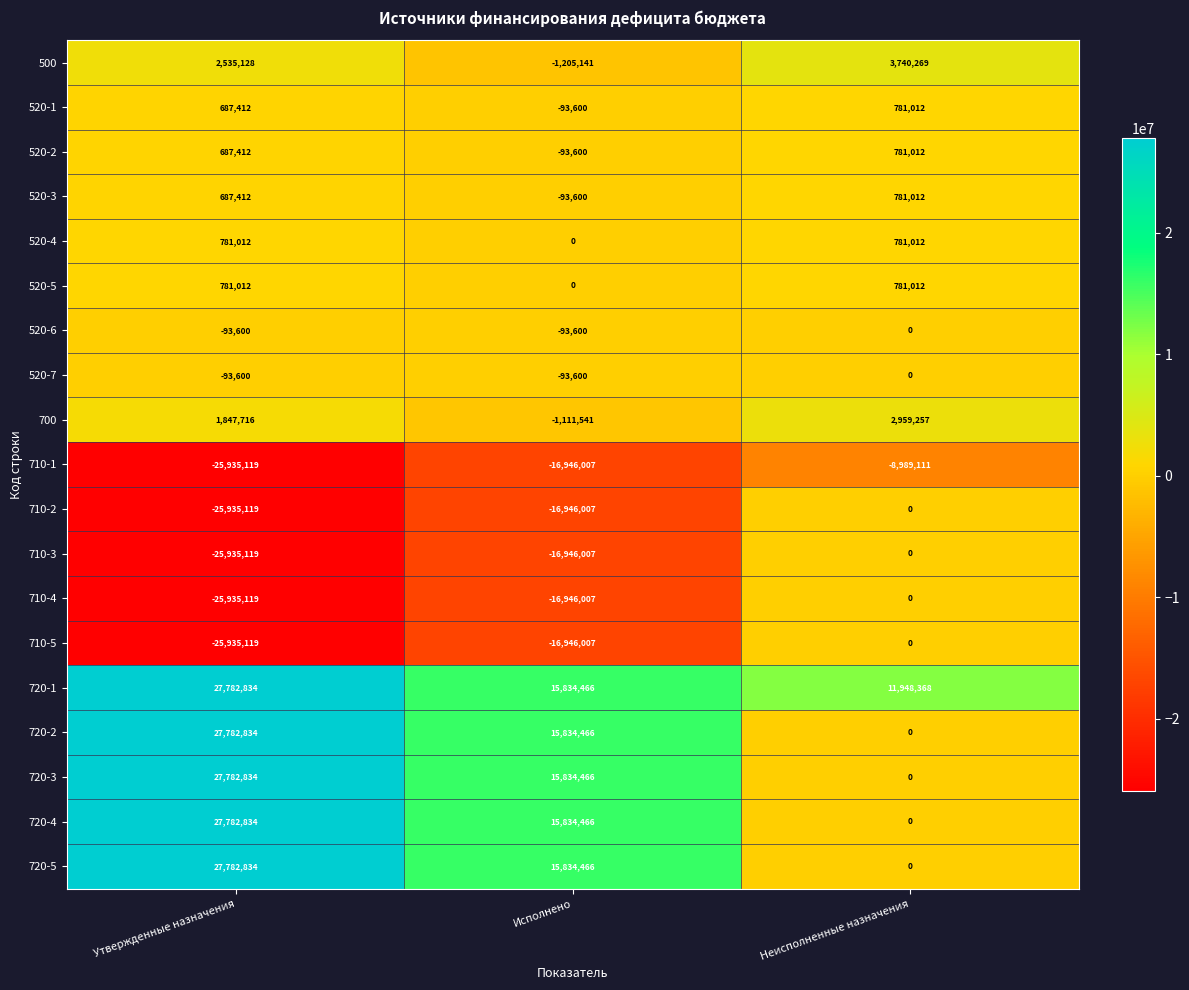

True or false: 520-4 has a value of 781012 at Утвержденные назначения.

True